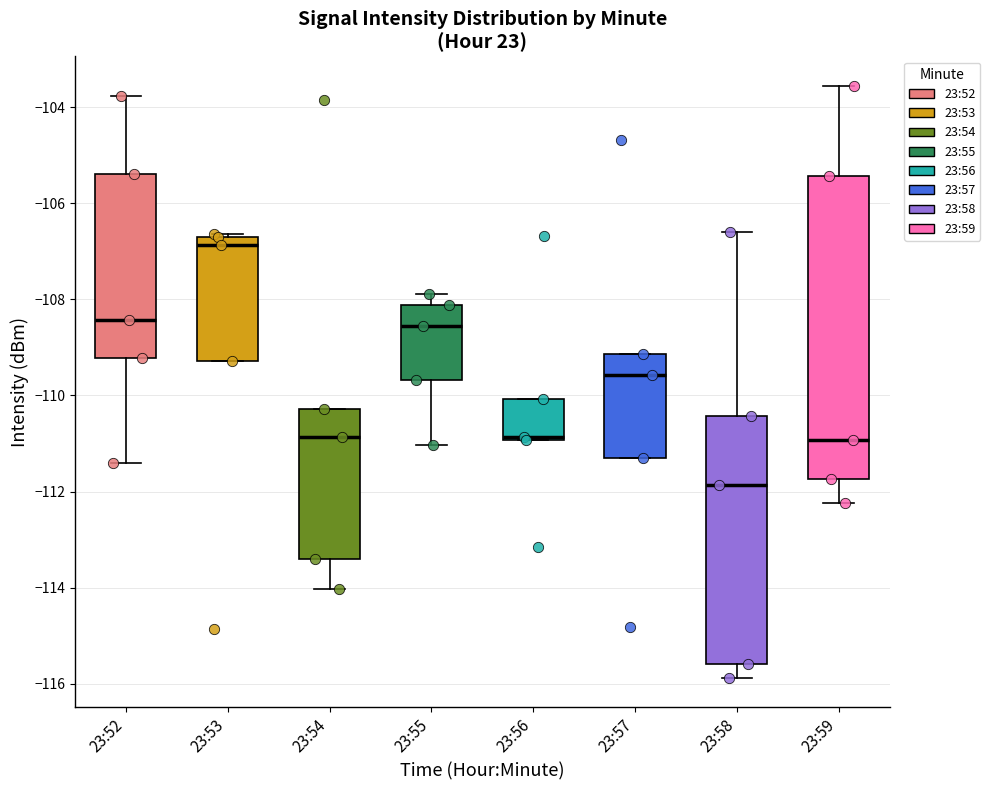

Reading left to right, read every box against the y-axis: the position of its median line, the range the box covers, and the ends of its whiskers. The values are not printed on the chart, so give them approximately, as read against the axis.

23:52: median -108.4, box -109.2 to -105.4, whiskers -111.4 to -103.8
23:53: median -106.8 (just below the box's upper edge), box -109.2 to -106.8, whiskers -109.2 to -106.6
23:54: median -110.8, box -113.4 to -110.2, whiskers -114.0 to -110.2
23:55: median -108.6, box -109.6 to -108.2, whiskers -111.0 to -107.8
23:56: median -110.8, box -111.0 to -110.0, whiskers -111.0 to -110.0
23:57: median -109.6, box -111.4 to -109.2, whiskers -111.4 to -109.2
23:58: median -111.8, box -115.6 to -110.4, whiskers -115.8 to -106.6
23:59: median -111.0, box -111.8 to -105.4, whiskers -112.2 to -103.6